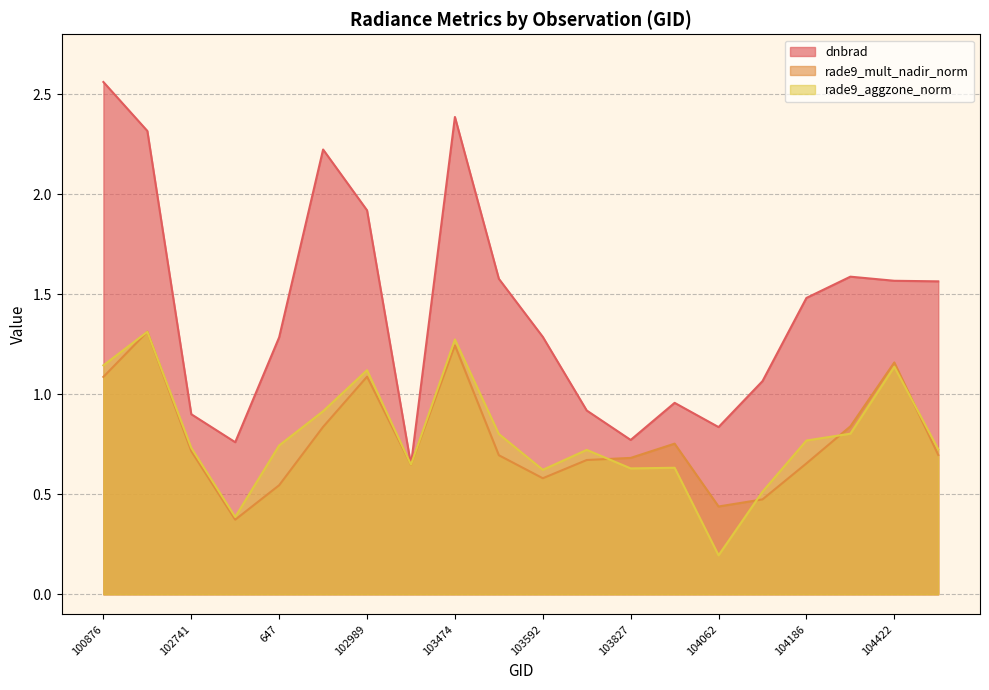

Where do rade9_aggzone_norm and rade9_mult_nadir_norm first cross each other?

100876 and 101003